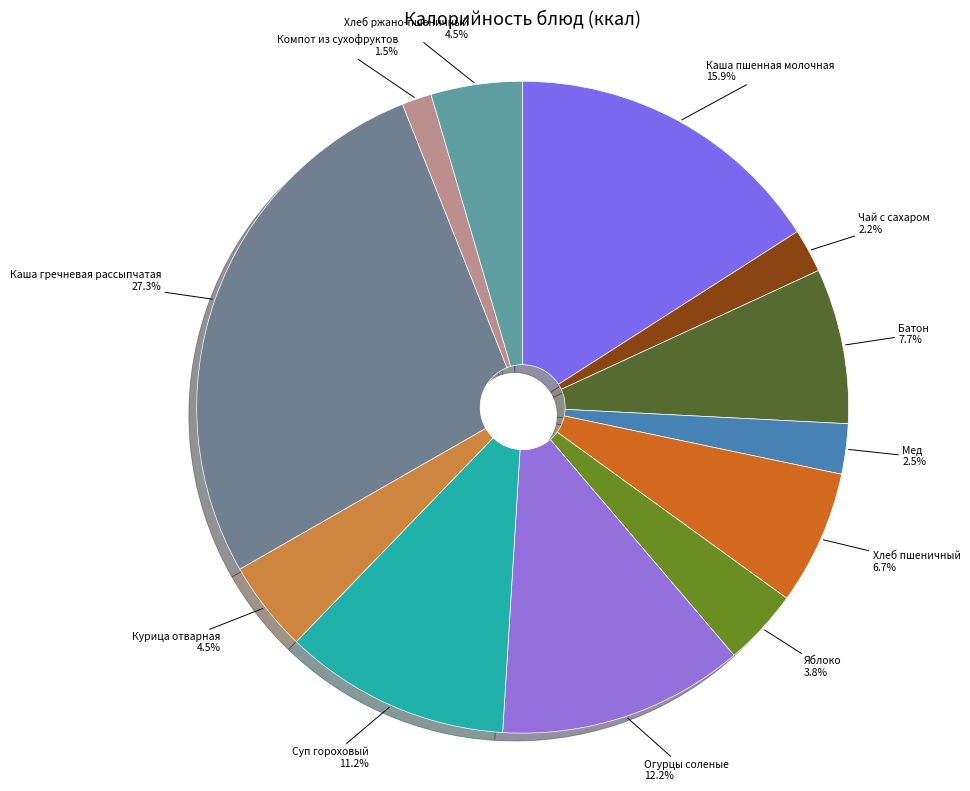

What is the total percentage of Курица отварная and Яблоко?

8.3%